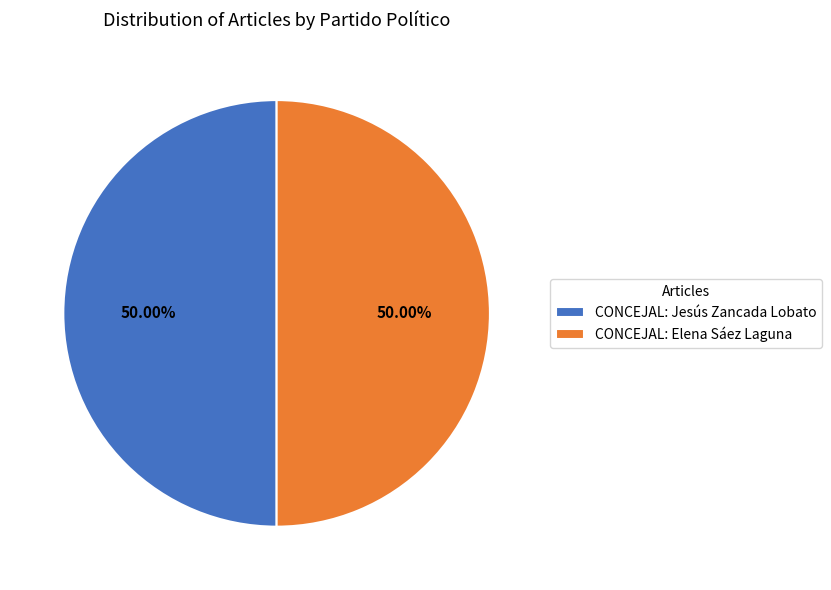

The CONCEJAL: Elena Sáez Laguna slice represents 57% of the pie. True or false?

False